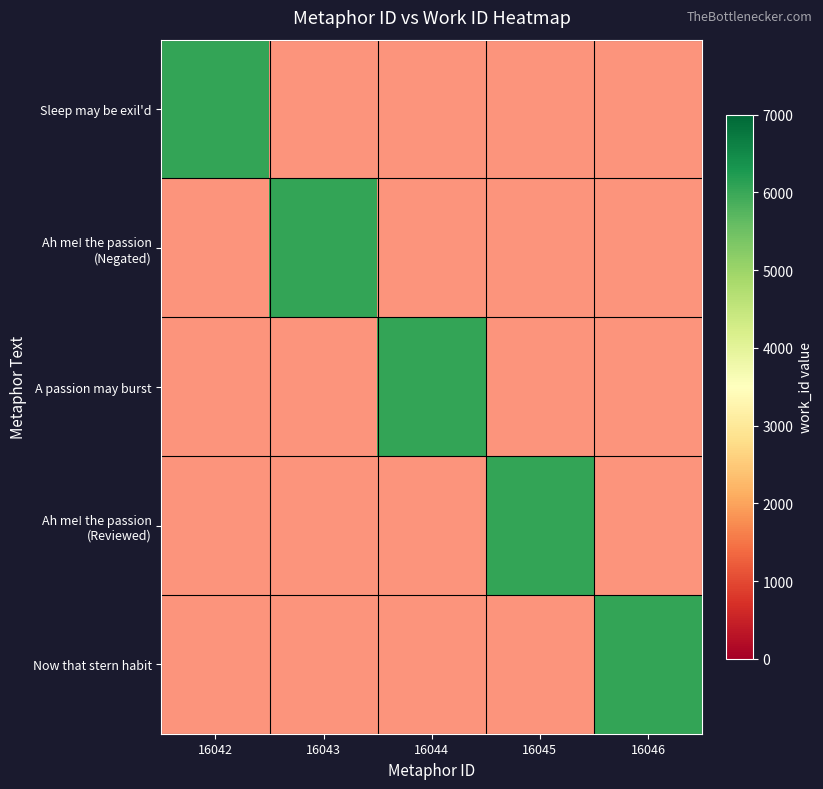

Which category has the lowest value in the Ah me! the passion (Reviewed) series?

16042